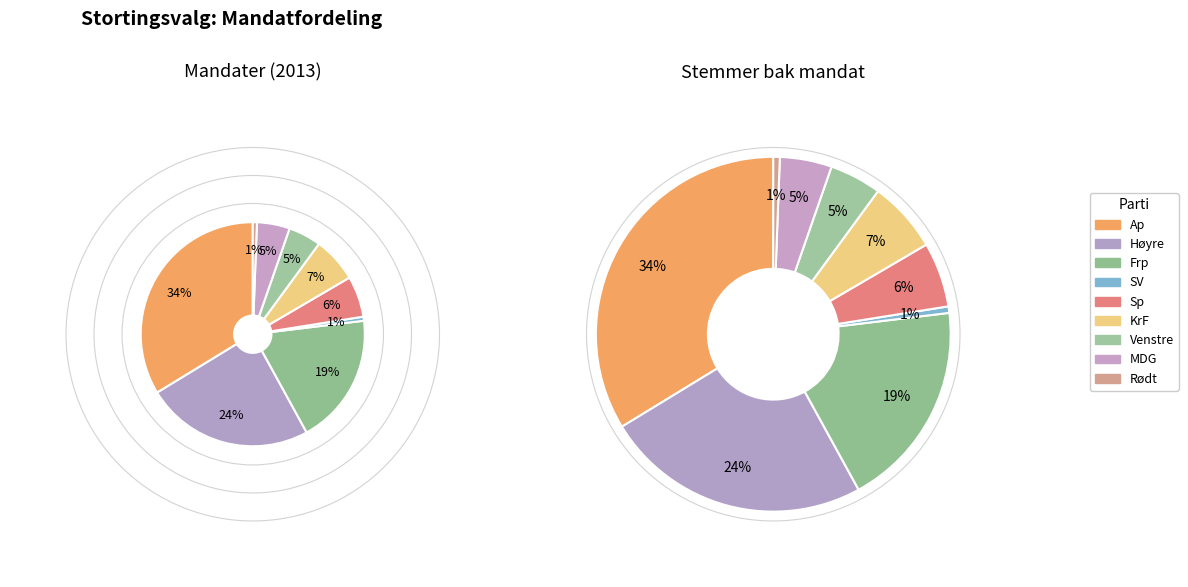

Do SV and Venstre together represent more than half of the pie?

No